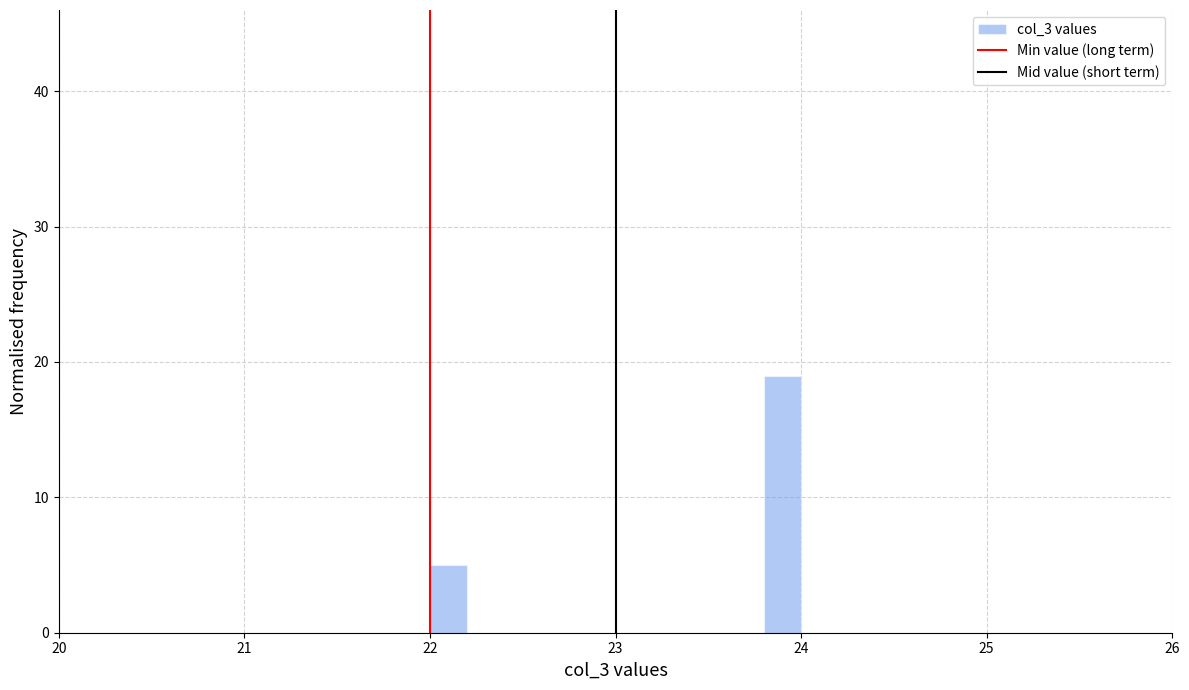

Around what value on the x-axis is the tallest bar? Give the approximate position of its centre, as read against the axis.

23.9